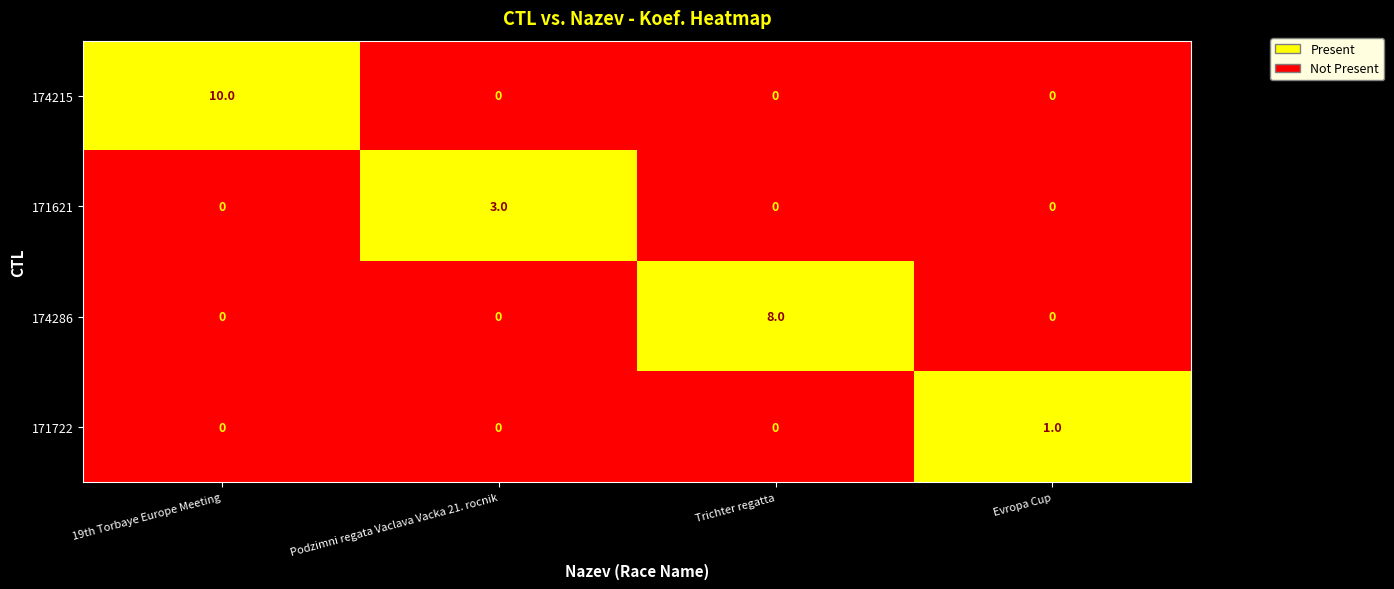

How many values in the 171621 series exceed 0?

1